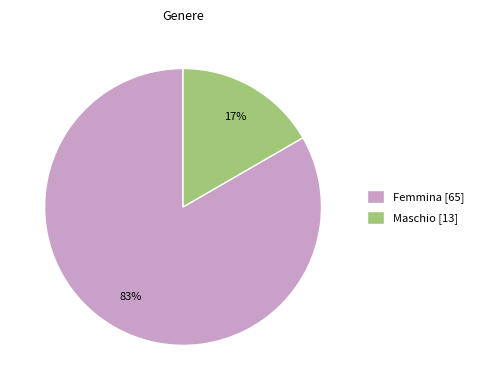

True or false: Maschio accounts for 29% of the total.

False